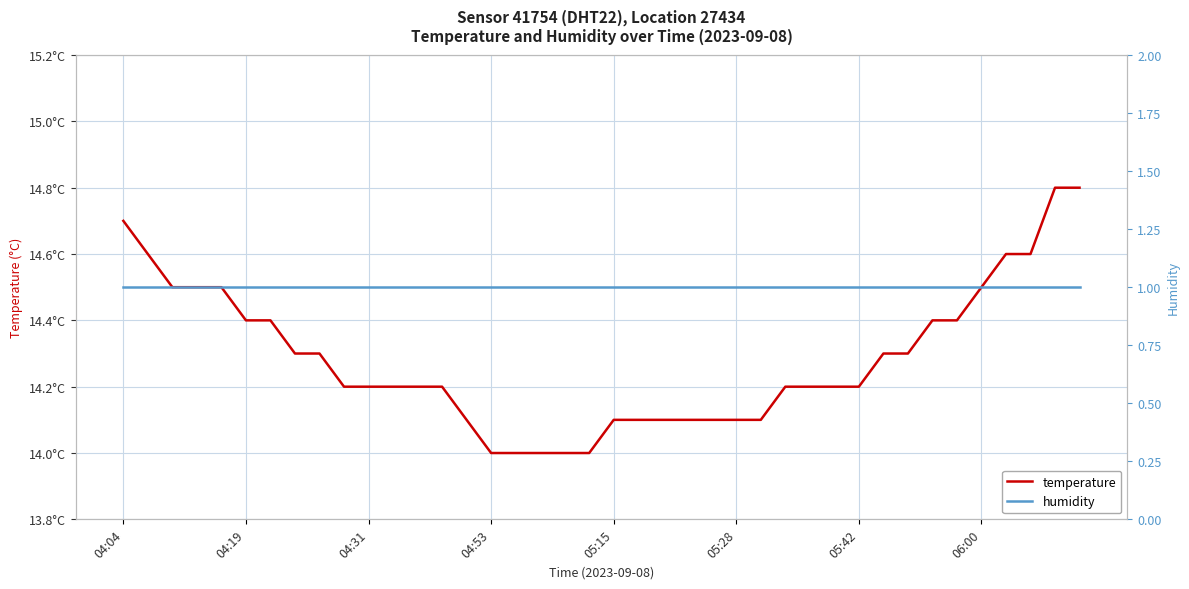

List the series in order of their peak value, lowest first.

humidity, temperature